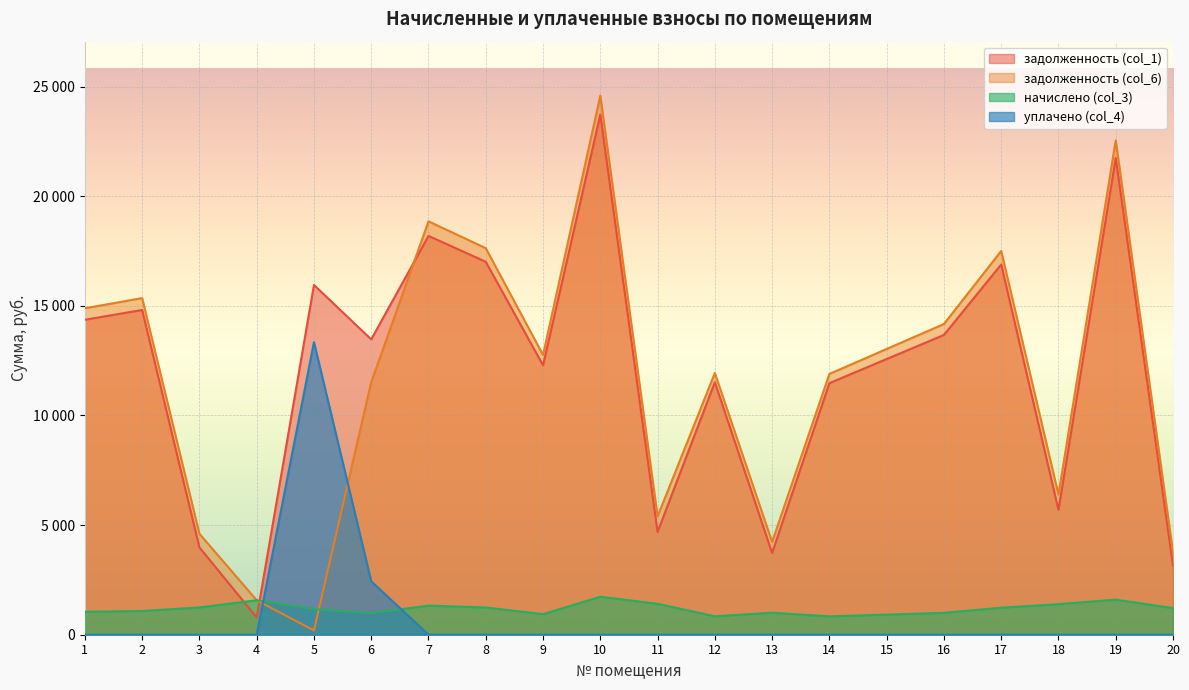

True or false: начислено (col_3) has more than 2 interior local peaks.

True